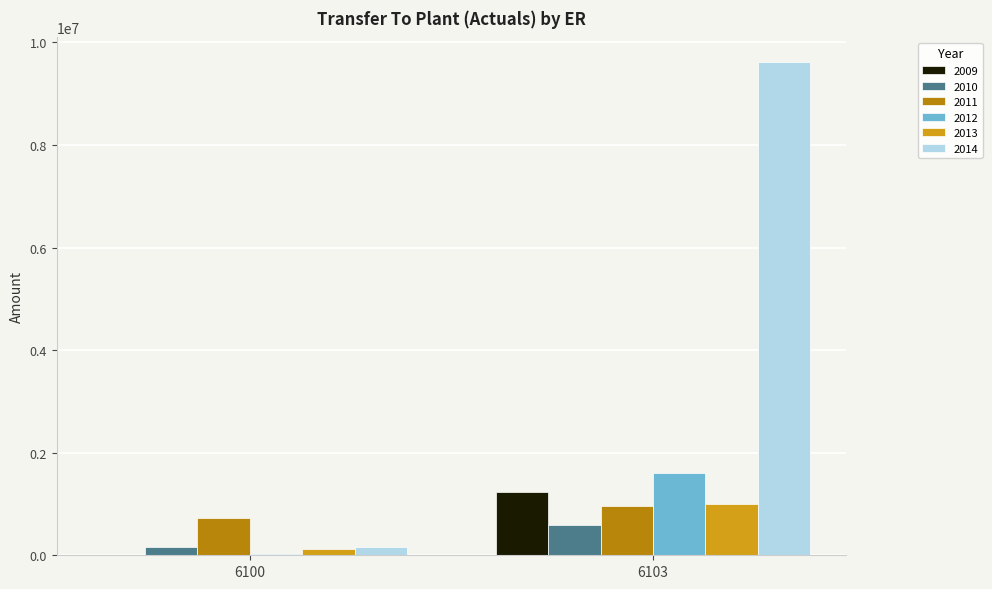

Are the bars horizontal?

No